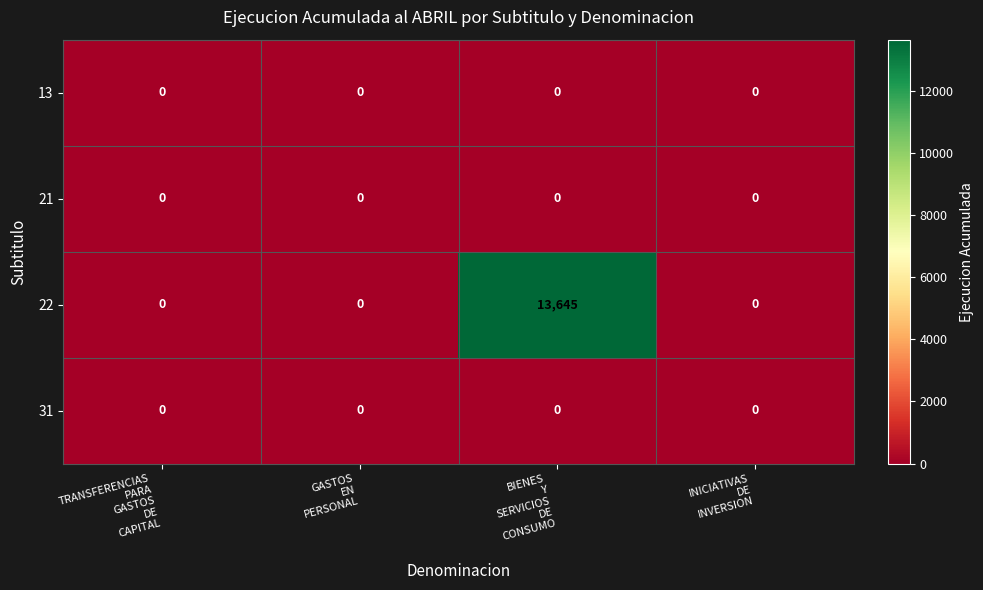

Reading left to right, extract all data points from this chart.

13: 0	0	0	0
21: 0	0	0	0
22: 0	0	13645	0
31: 0	0	0	0